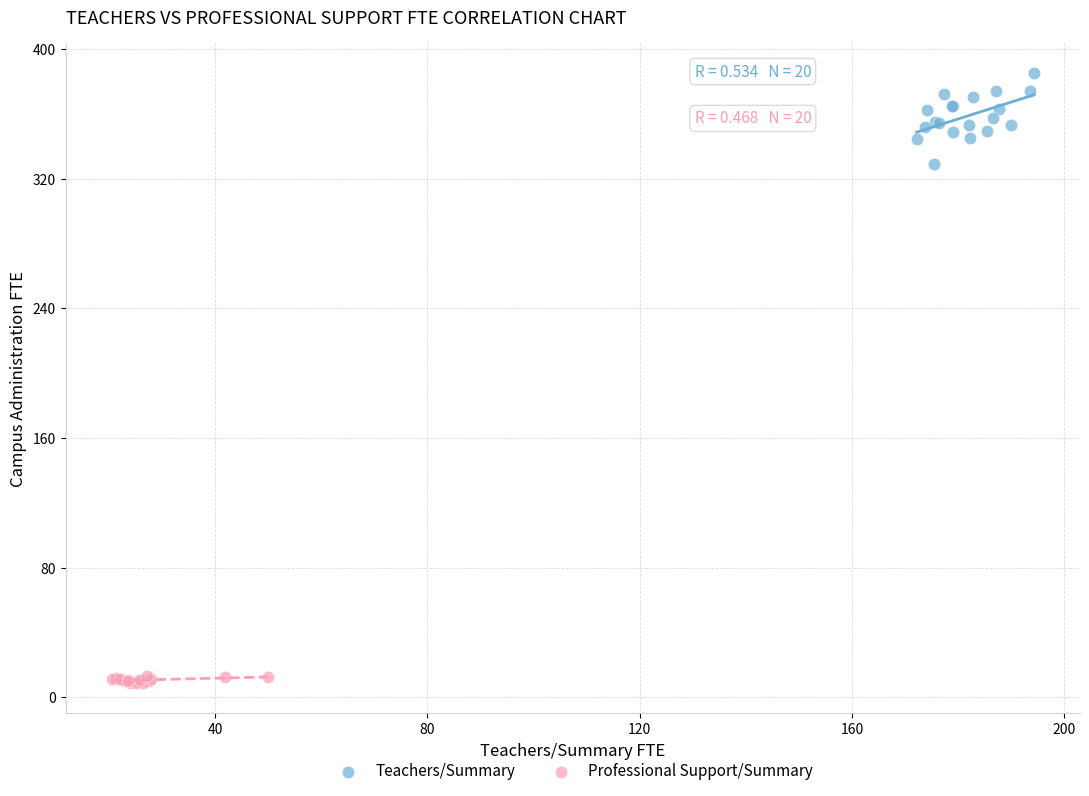

Which series contains the highest Y value?

Teachers/Summary